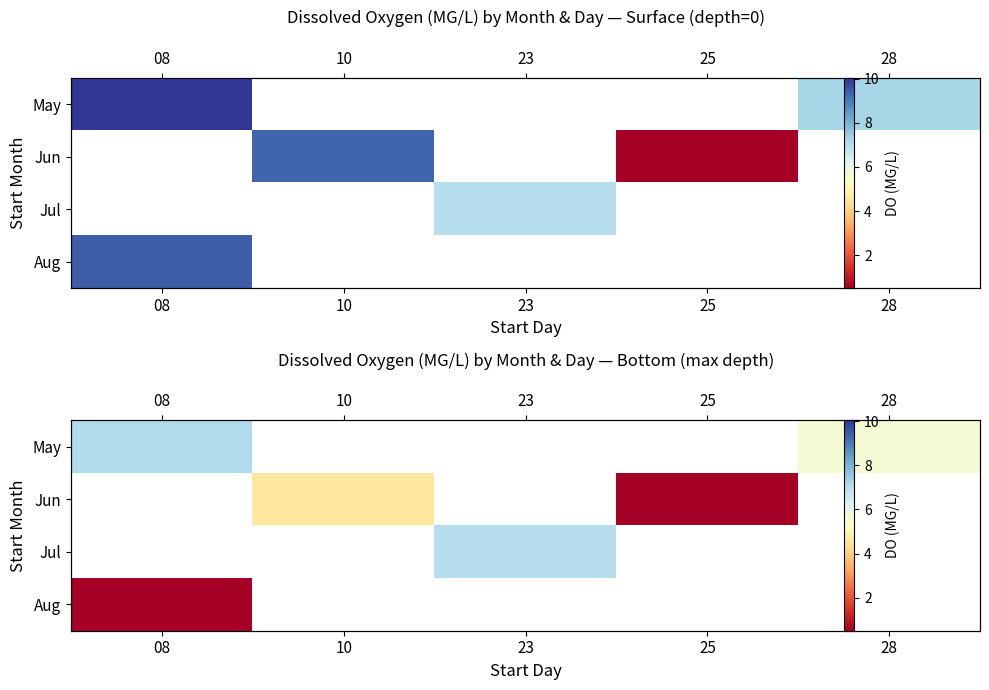

True or false: Aug has a value of 1.0 at 08.

False